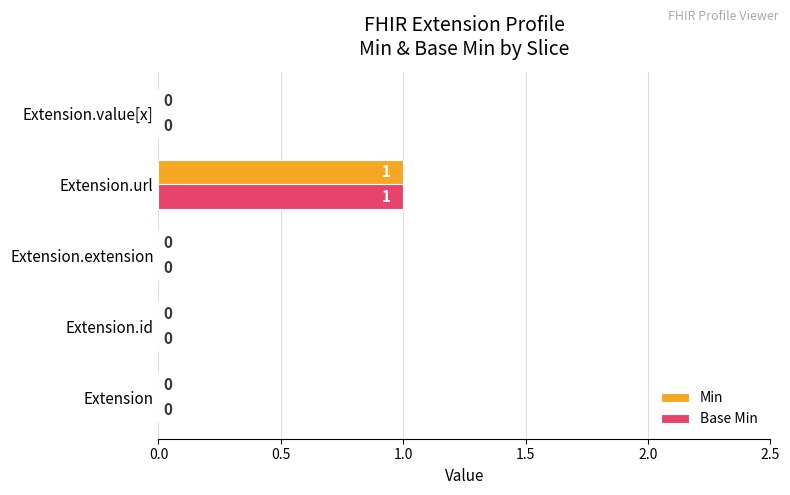

At which label does Min reach its peak?

Extension.url